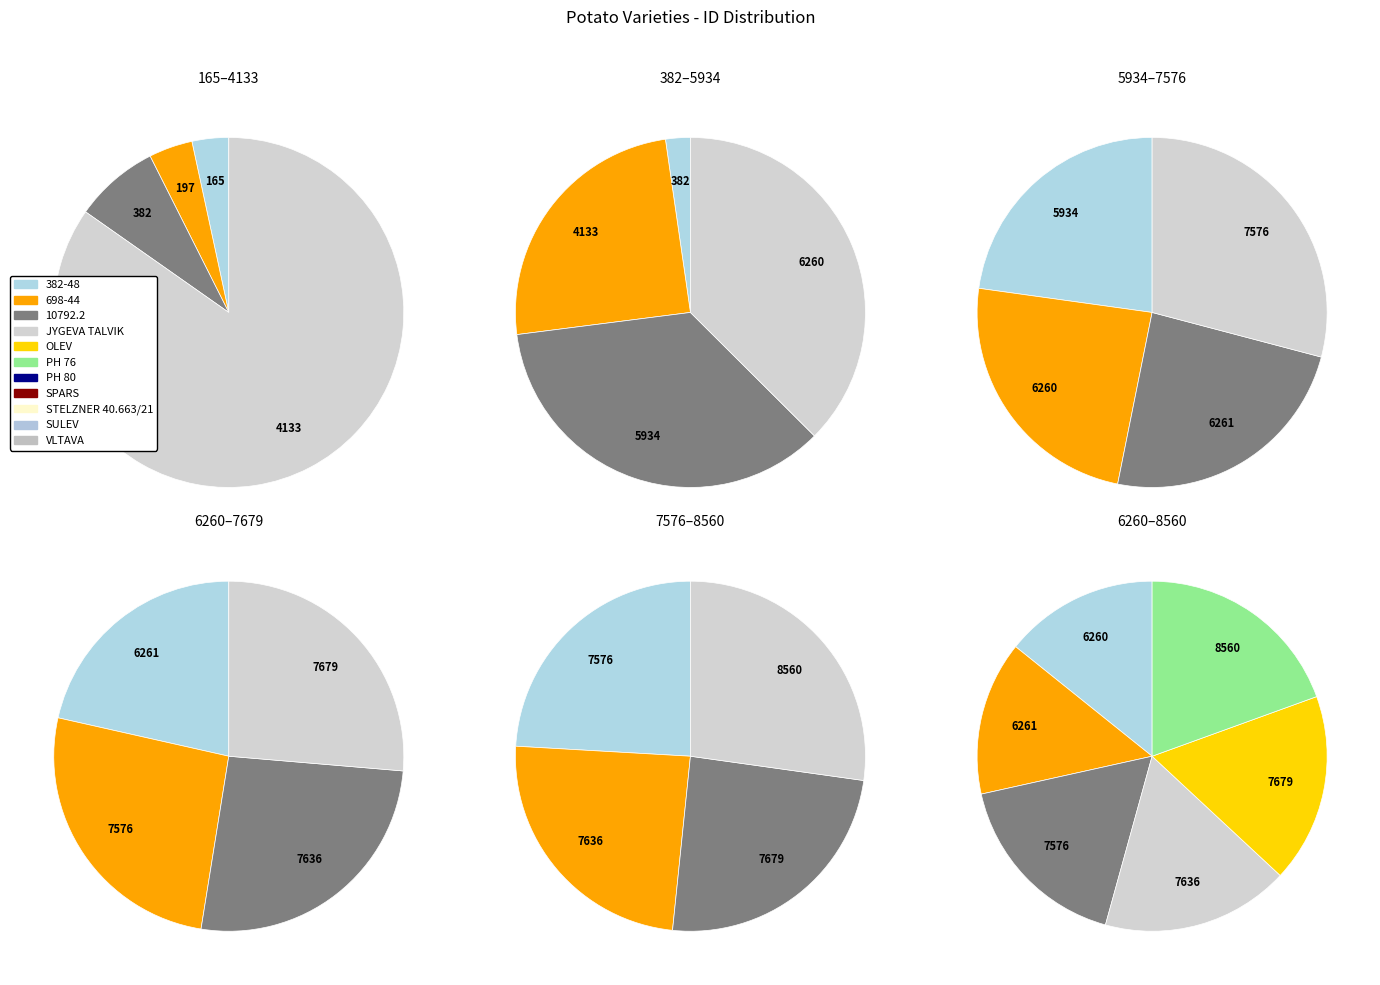

How many segments does this pie chart have?

11